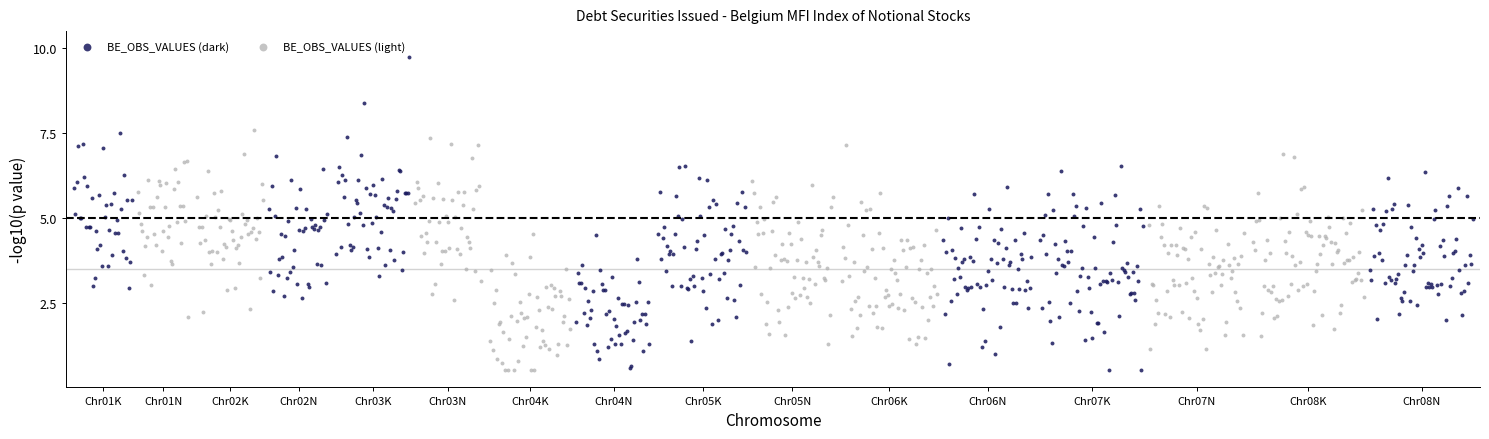

Which series has the largest Y range (max minus min)?

BE_OBS_VALUES (dark)